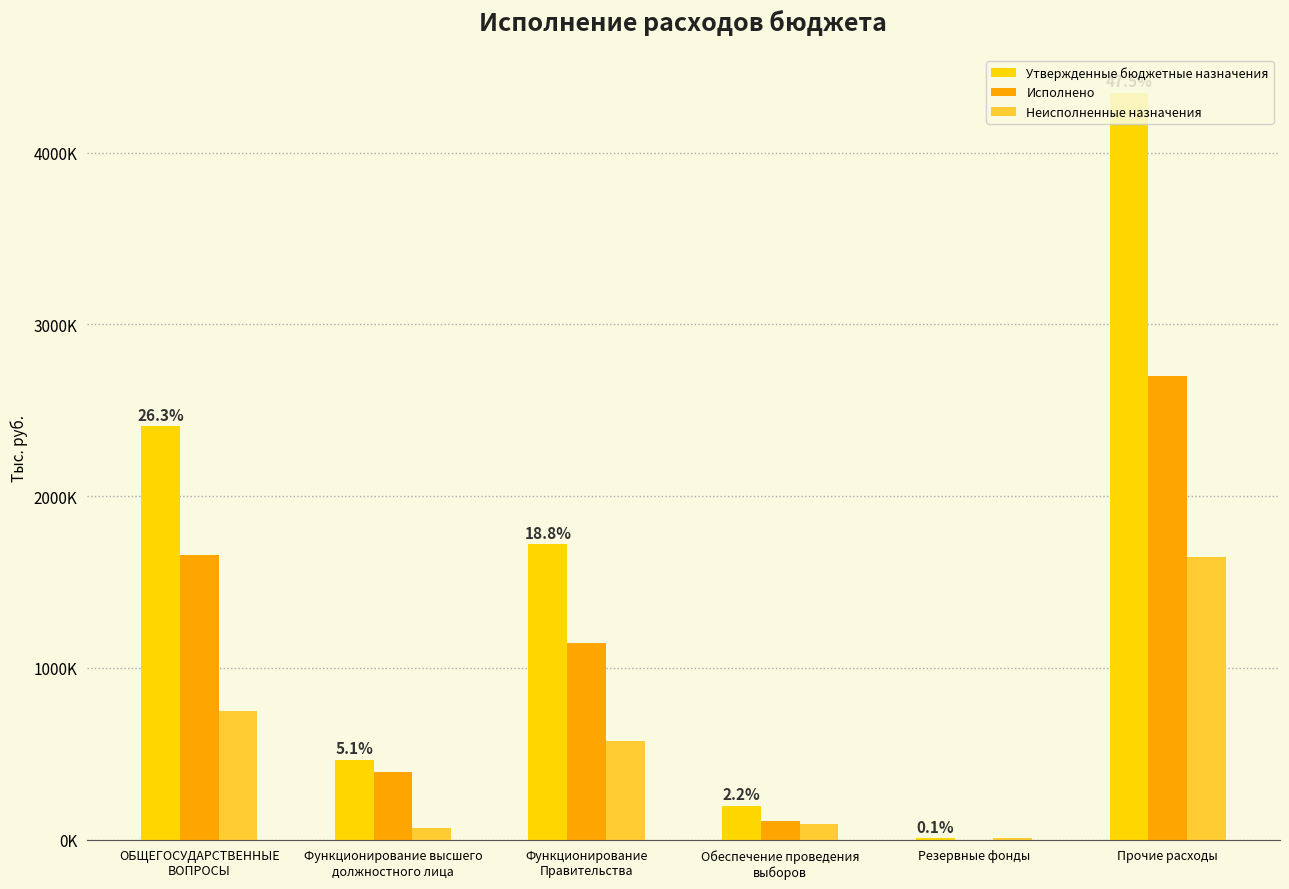

At how many categories does at least one series exceed 530?

6